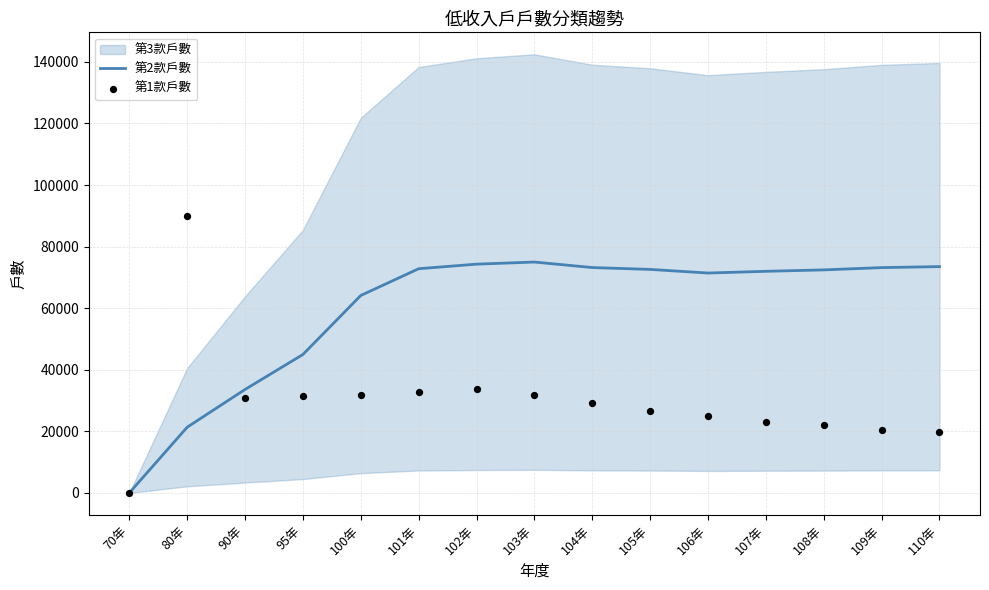

At how many categories does at least one series exceed 64740?

11